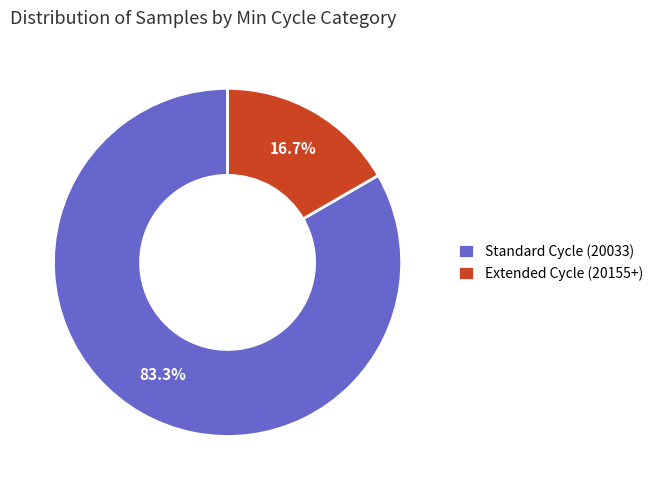

Rank the categories by value from lowest to highest.

Extended Cycle (20155+), Standard Cycle (20033)